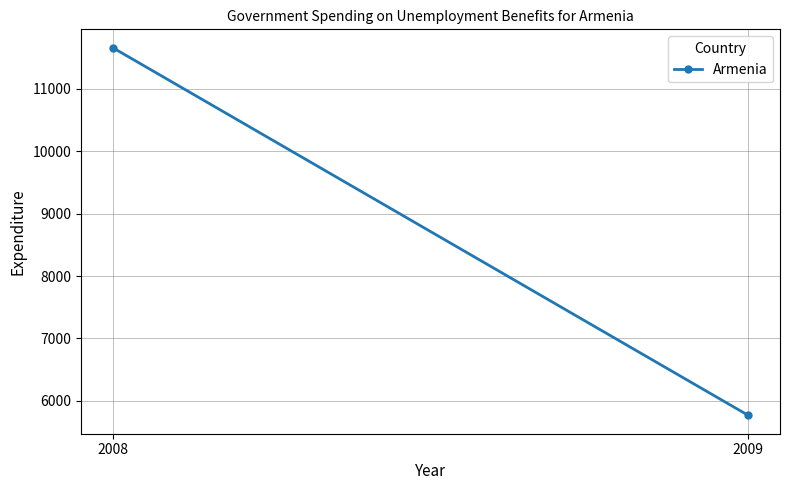

What is the value of the 2nd point from the left?

5768